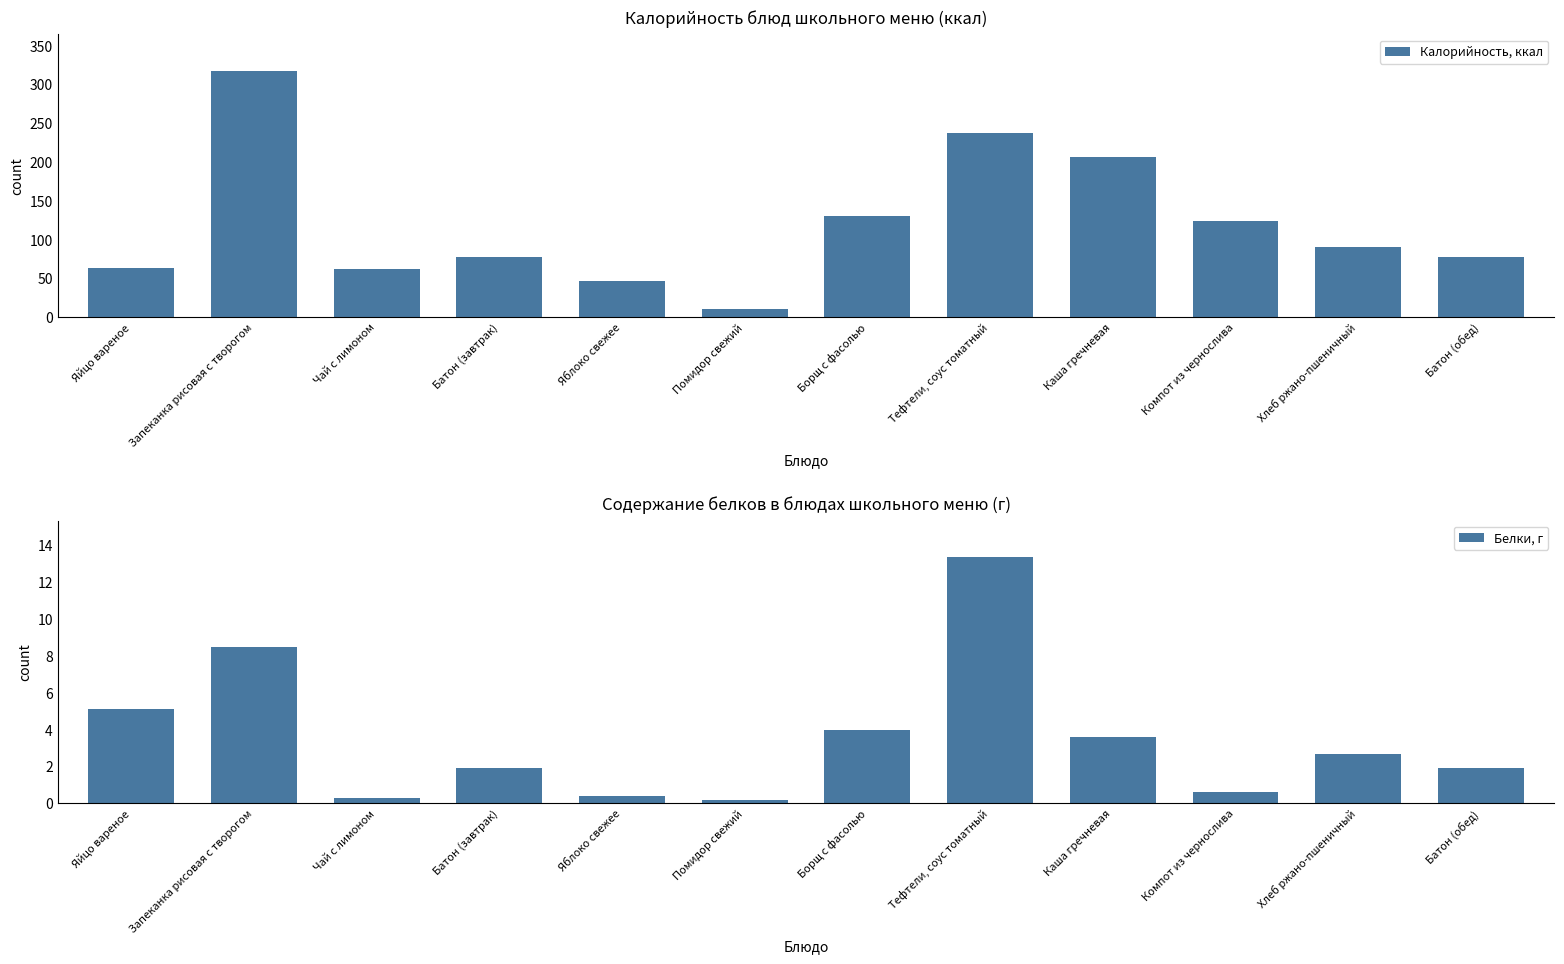

What is the total value across all series at Батон (завтрак)?

79.9